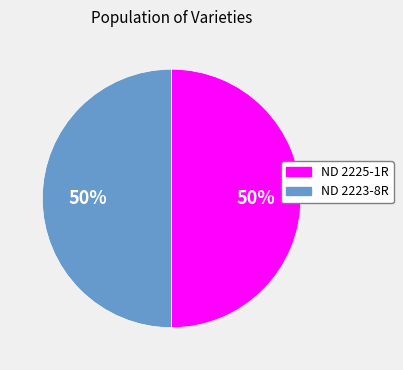

Do ND 2225-1R and ND 2223-8R together represent more than half of the pie?

Yes